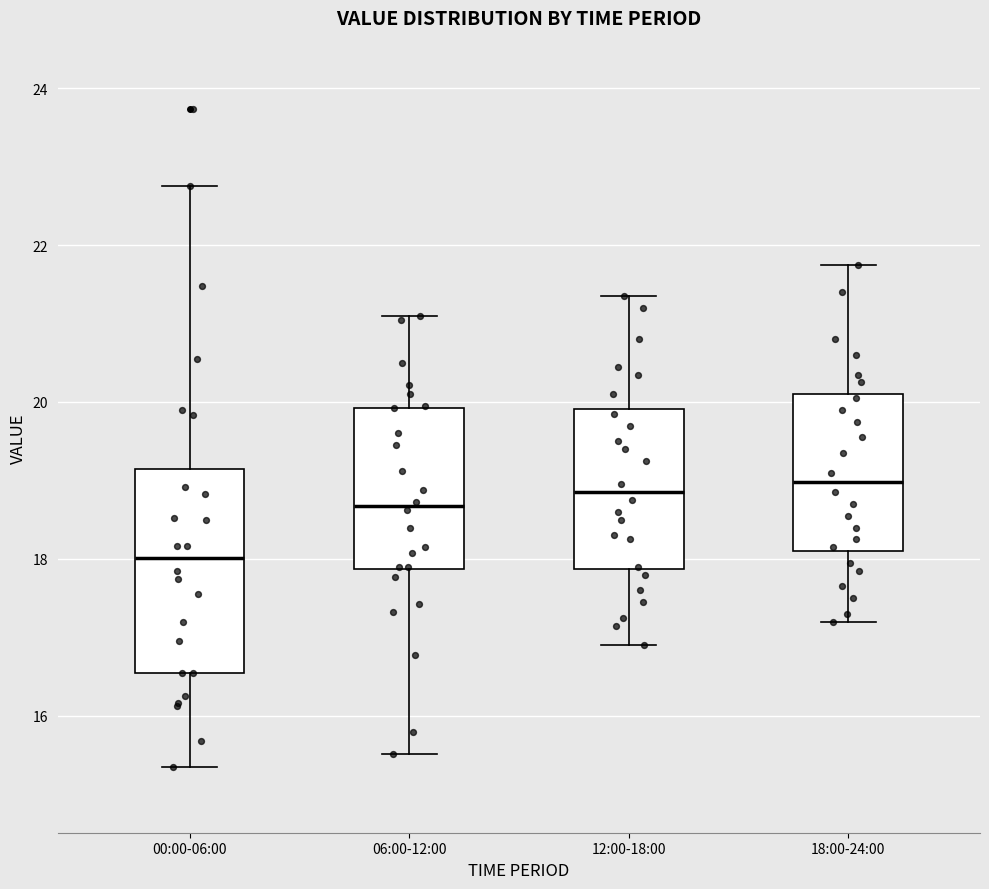

Comparing the boxes themselves (not the whiskers), which one is the tallest?

00:00-06:00